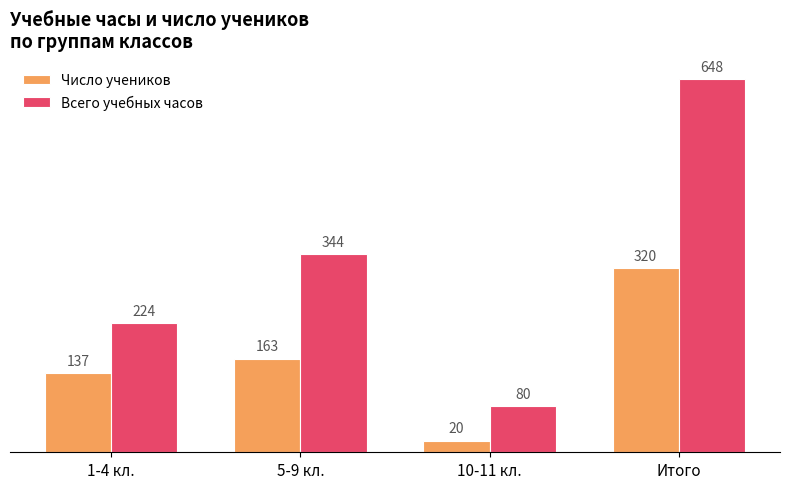

What are all the series names shown in the legend?

Число учеников, Всего учебных часов